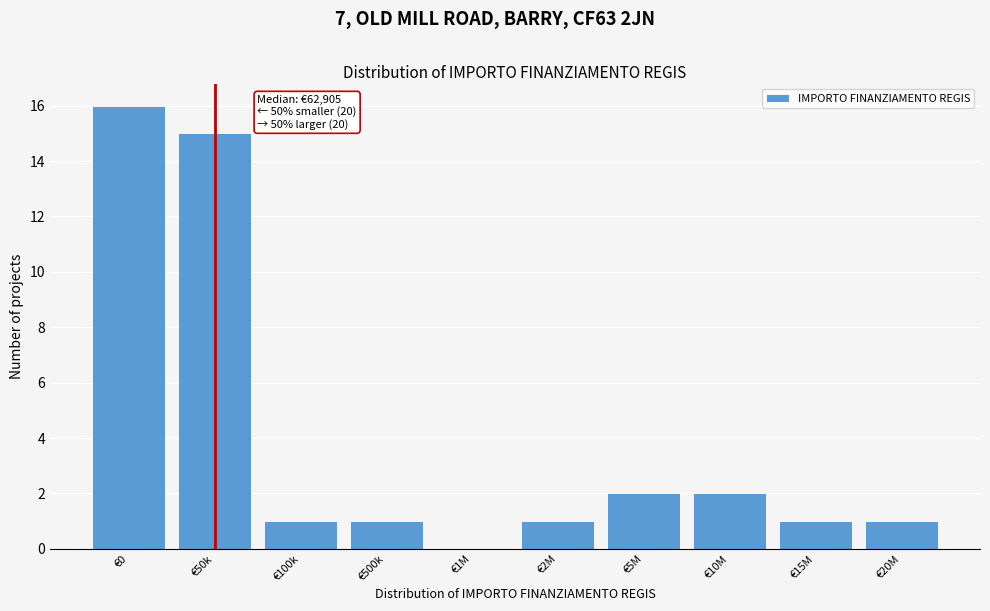

Reading left to right, extract all data points from this chart.

€0=16	€50k=15	€100k=1	€500k=1	€1M=0	€2M=1	€5M=2	€10M=2	€15M=1	€20M=1